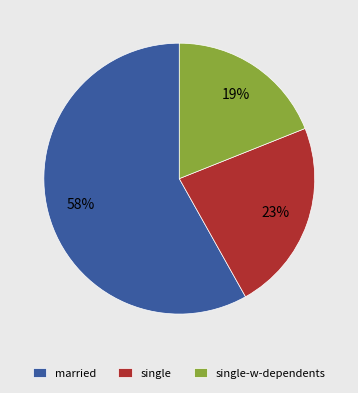

What percentage is the married slice, to the nearest percent?

58%